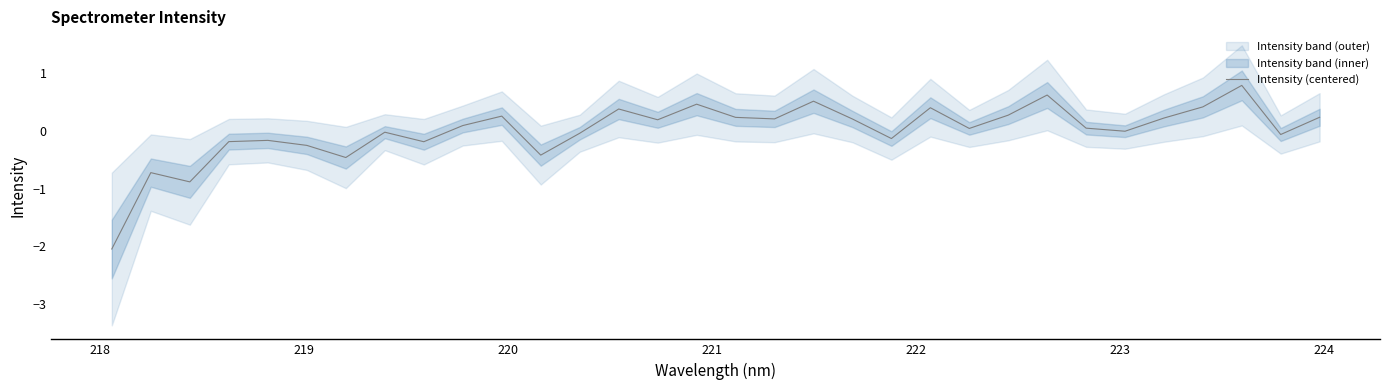

True or false: there are more than 0 points higher than both neighbors.

True